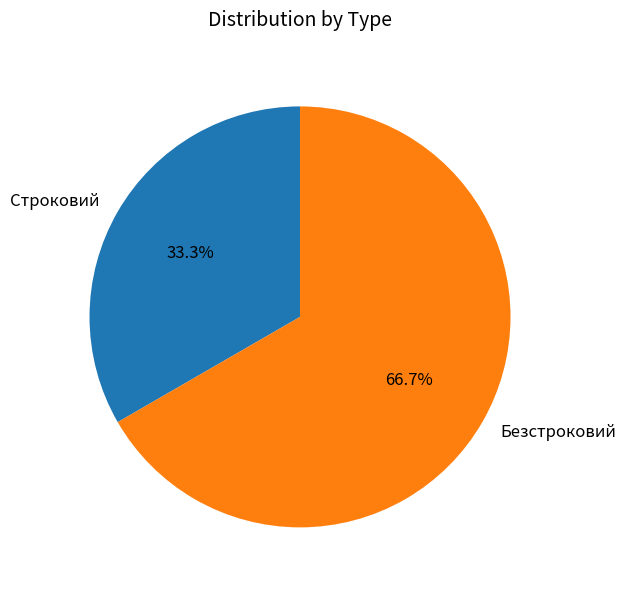

How many segments does this pie chart have?

2